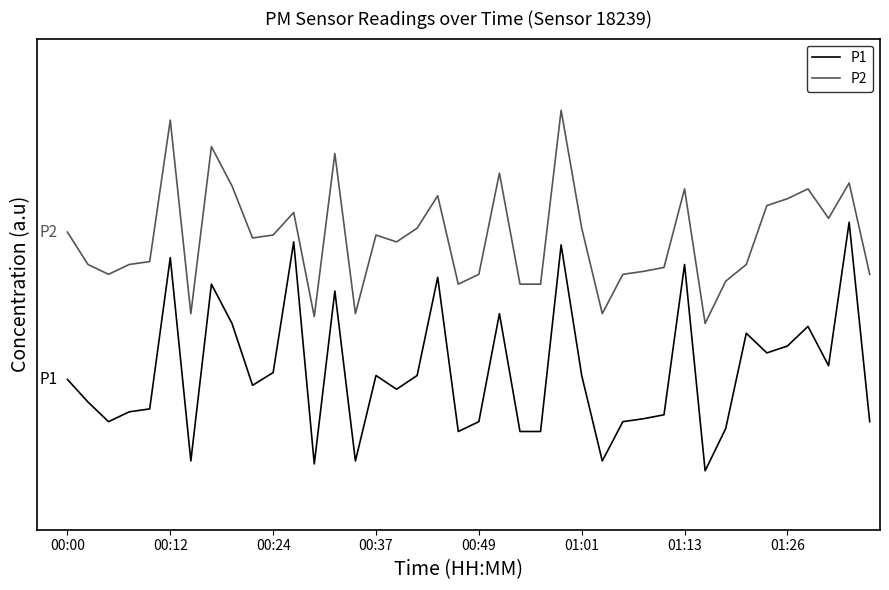

At which label does P1 first exceed 1?

00:00